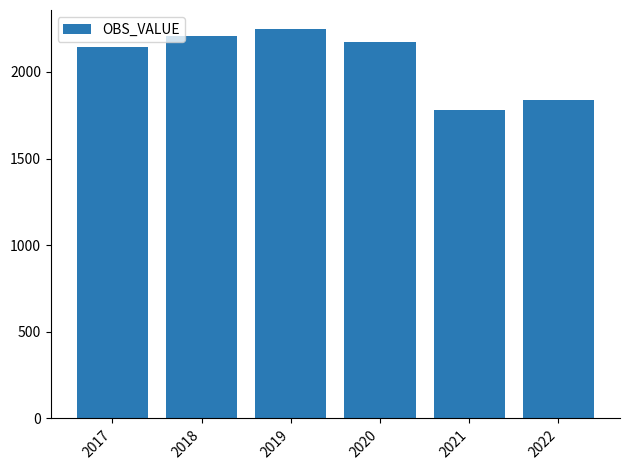

Rank the categories by value from lowest to highest.

2021, 2022, 2017, 2020, 2018, 2019